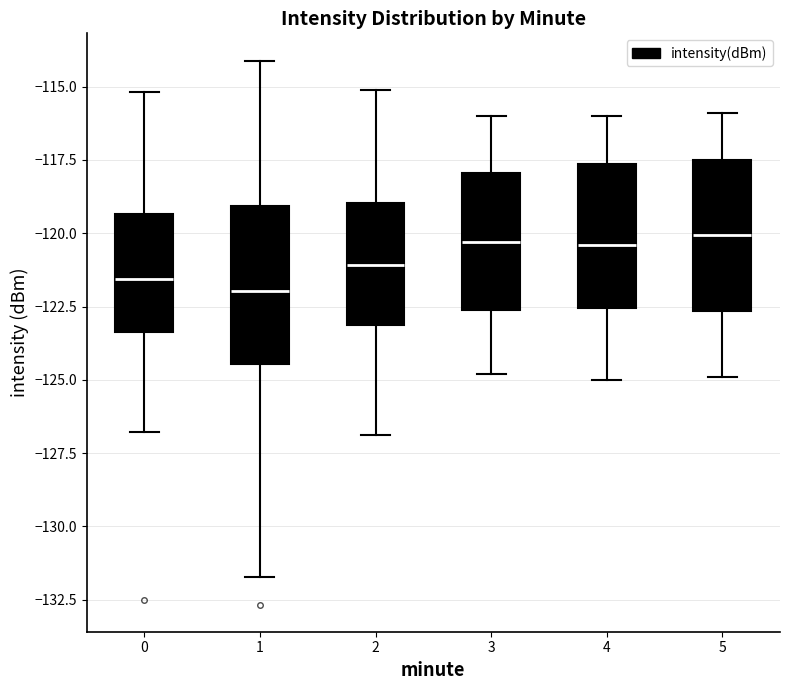

Reading left to right, read every box against the y-axis: the position of its median line, the range the box covers, and the ends of its whiskers. The values are not printed on the chart, so give them approximately, as read against the axis.

0: median -121.5, box -123.5 to -119.5, whiskers -127.0 to -115.0
1: median -122.0, box -124.5 to -119.0, whiskers -131.5 to -114.0
2: median -121.0, box -123.0 to -119.0, whiskers -127.0 to -115.0
3: median -120.5, box -122.5 to -118.0, whiskers -125.0 to -116.0
4: median -120.5, box -122.5 to -117.5, whiskers -125.0 to -116.0
5: median -120.0, box -122.5 to -117.5, whiskers -125.0 to -116.0